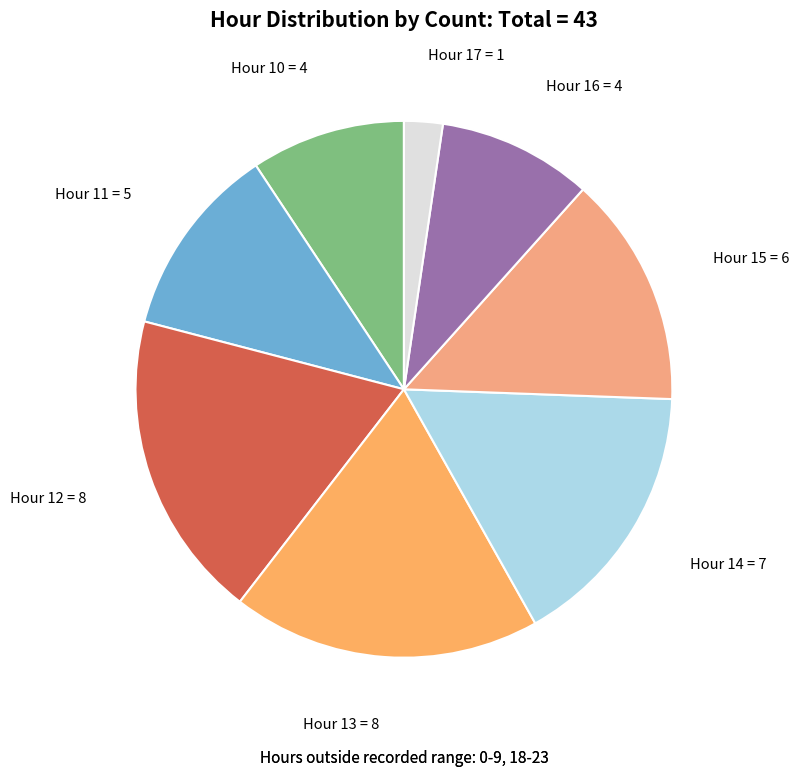

Is it true that Hour 10 is 9% of the pie?

True